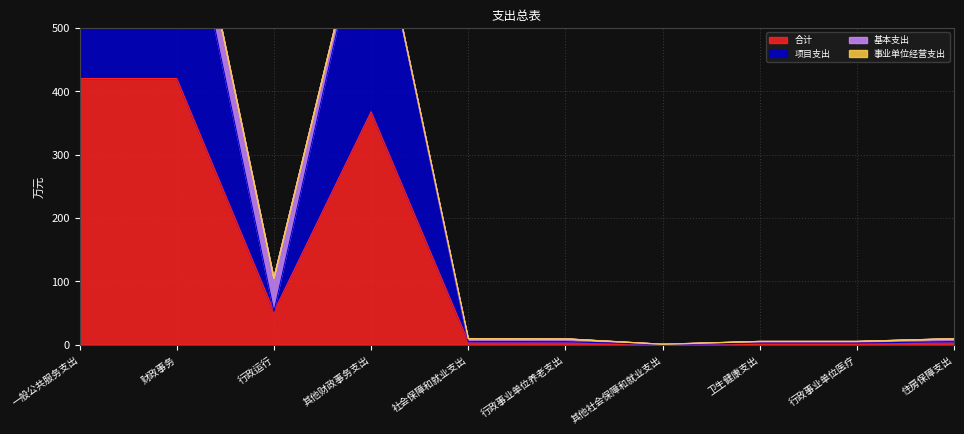

True or false: 合计 and 项目支出 intersect in this chart.

False